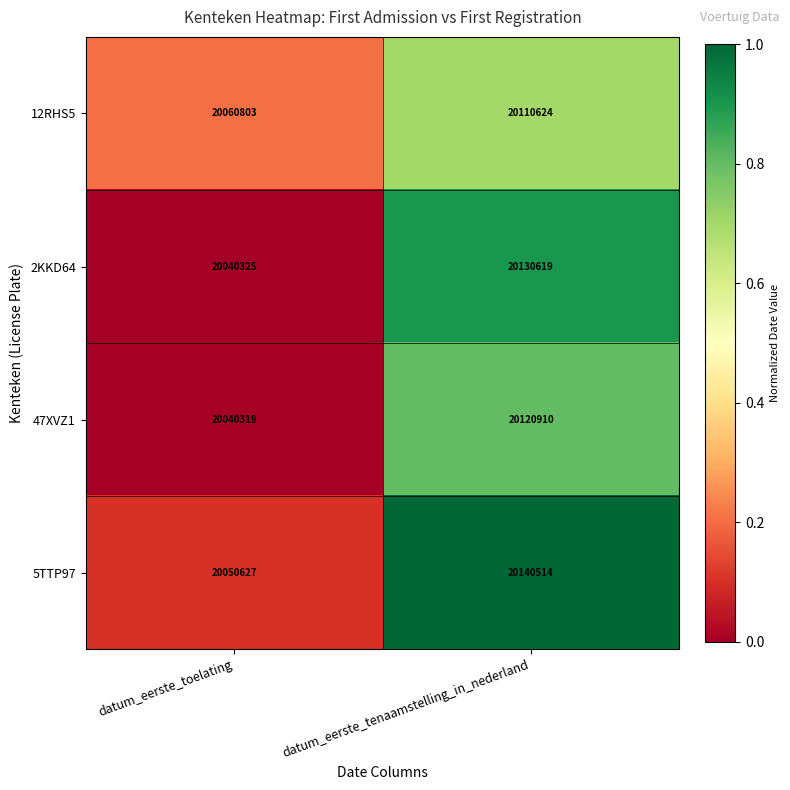

Rank the series by their maximum value, from lowest to highest.

12RHS5, 47XVZ1, 2KKD64, 5TTP97